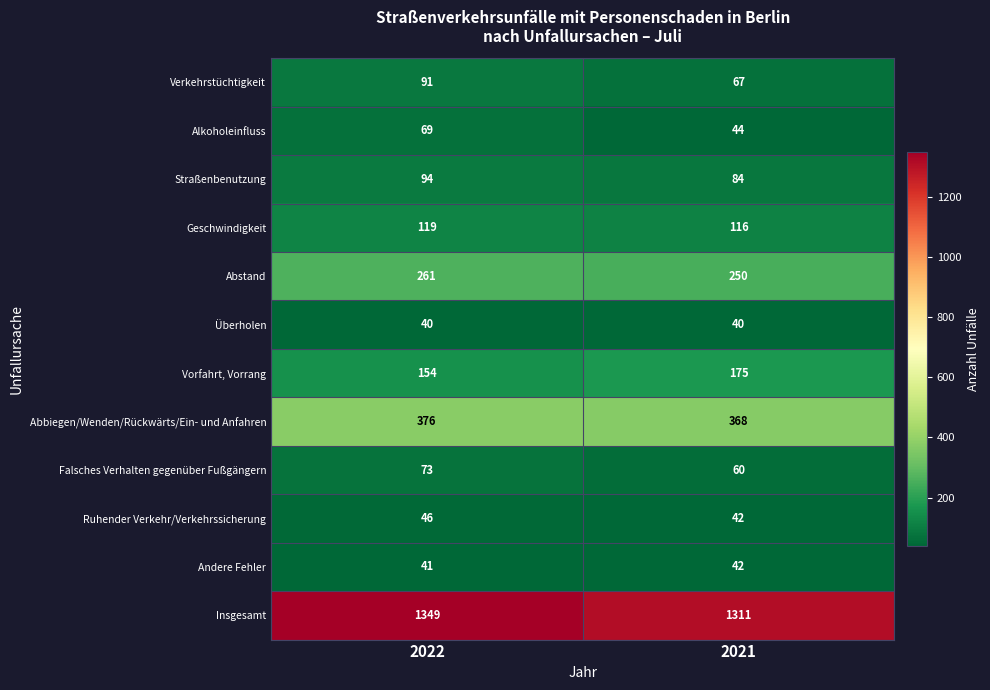

List the series in order of their peak value, lowest first.

Überholen, Andere Fehler, Ruhender Verkehr/Verkehrssicherung, Alkoholeinfluss, Falsches Verhalten gegenüber Fußgängern, Verkehrstüchtigkeit, Straßenbenutzung, Geschwindigkeit, Vorfahrt, Vorrang, Abstand, Abbiegen/Wenden/Rückwärts/Ein- und Anfahren, Insgesamt